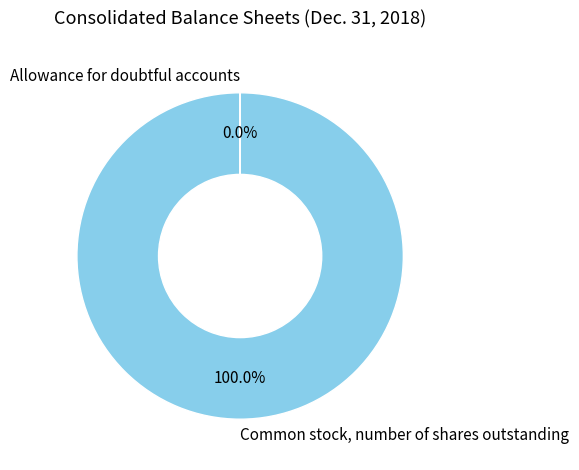

Does any single category account for the majority?

Yes